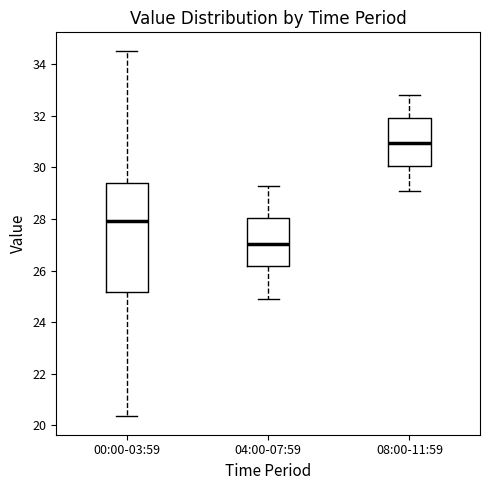

Reading left to right, transcribe this box plot: for each box, give where its median line is, the range the box spans, and where its two whiskers end, as read against the y-axis. The values are not printed on the chart, so give them approximately, as read against the axis.

00:00-03:59: median 28.0, box 25.2 to 29.4, whiskers 20.4 to 34.6
04:00-07:59: median 27.0, box 26.2 to 28.0, whiskers 25.0 to 29.4
08:00-11:59: median 31.0, box 30.0 to 32.0, whiskers 29.2 to 32.8